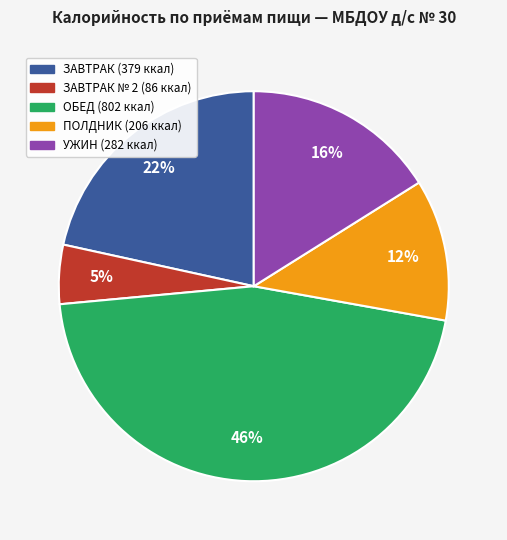

Does any single category account for the majority?

No